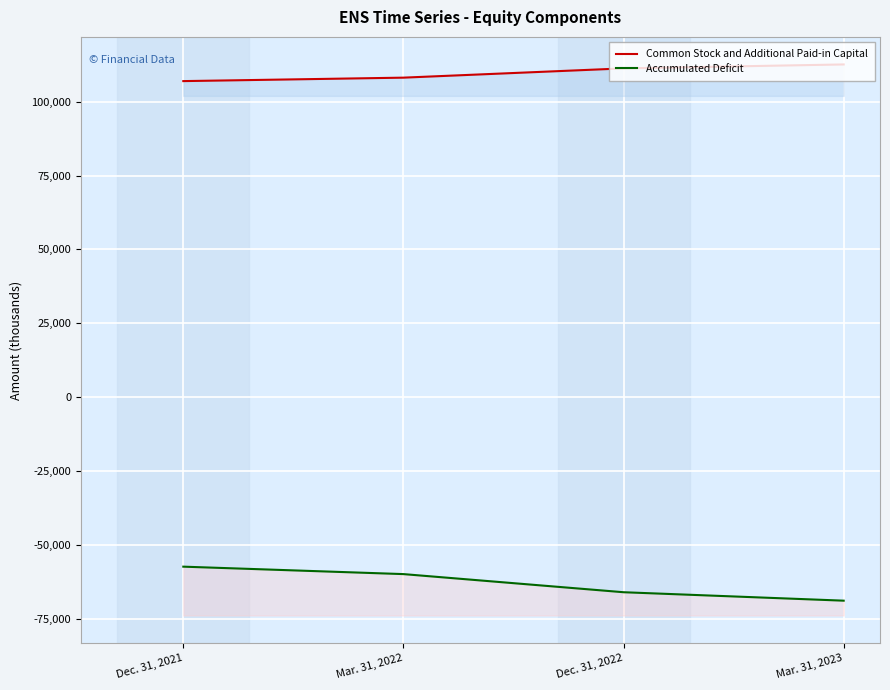

Between Mar. 31, 2022 and Dec. 31, 2022, which is larger?

Dec. 31, 2022